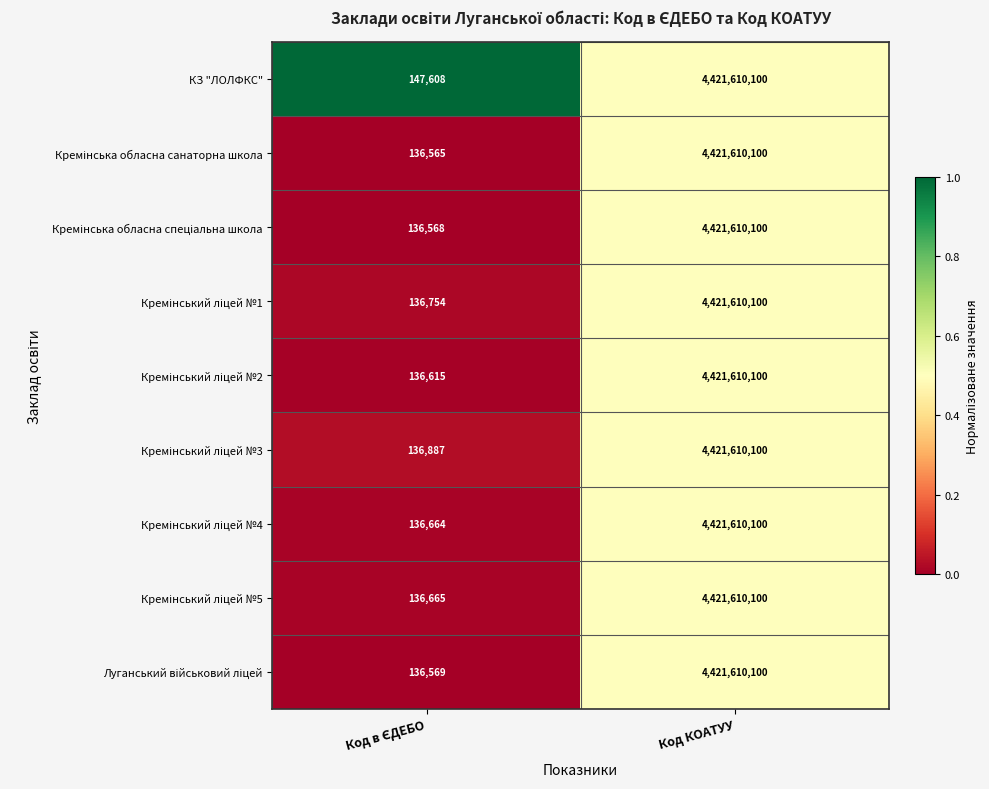

What is the average value of the КЗ "ЛОЛФКС" series?

2210878854